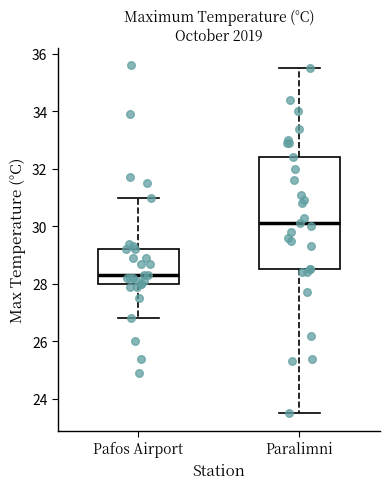

Reading left to right, transcribe this box plot: for each box, give where its median line is, the range the box spans, and where its two whiskers end, as read against the y-axis. The values are not printed on the chart, so give them approximately, as read against the axis.

Pafos Airport: median 28.4, box 28.0 to 29.2, whiskers 26.8 to 31.0
Paralimni: median 30.2, box 28.6 to 32.4, whiskers 23.6 to 35.6